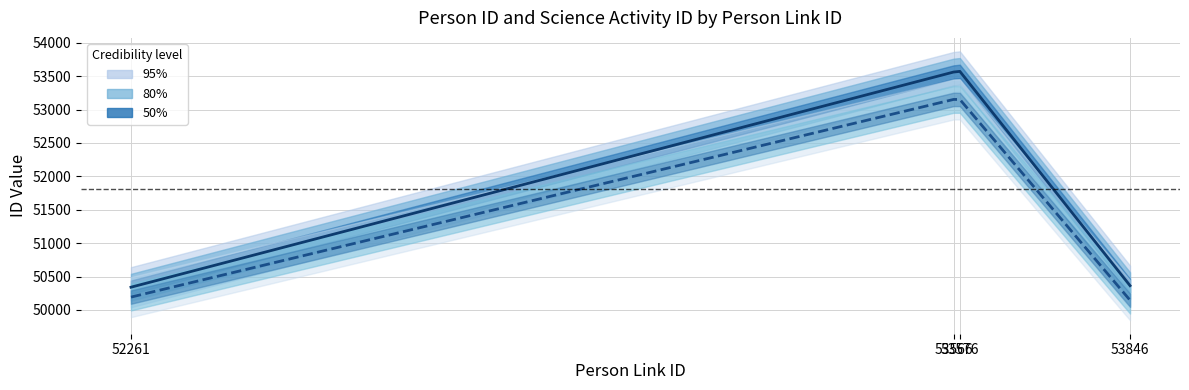

What is the value of the Person ID point at the 3rd from the left?

53571